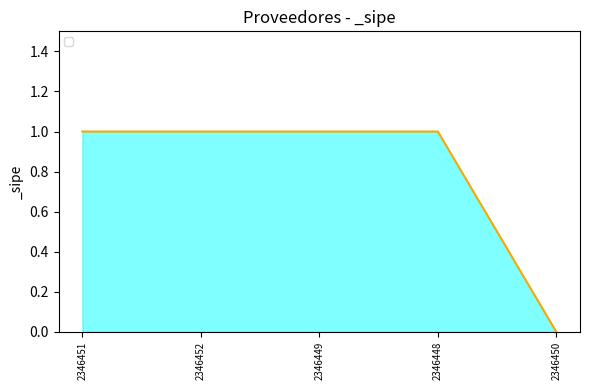

The value at 2346449 is 2. True or false?

False